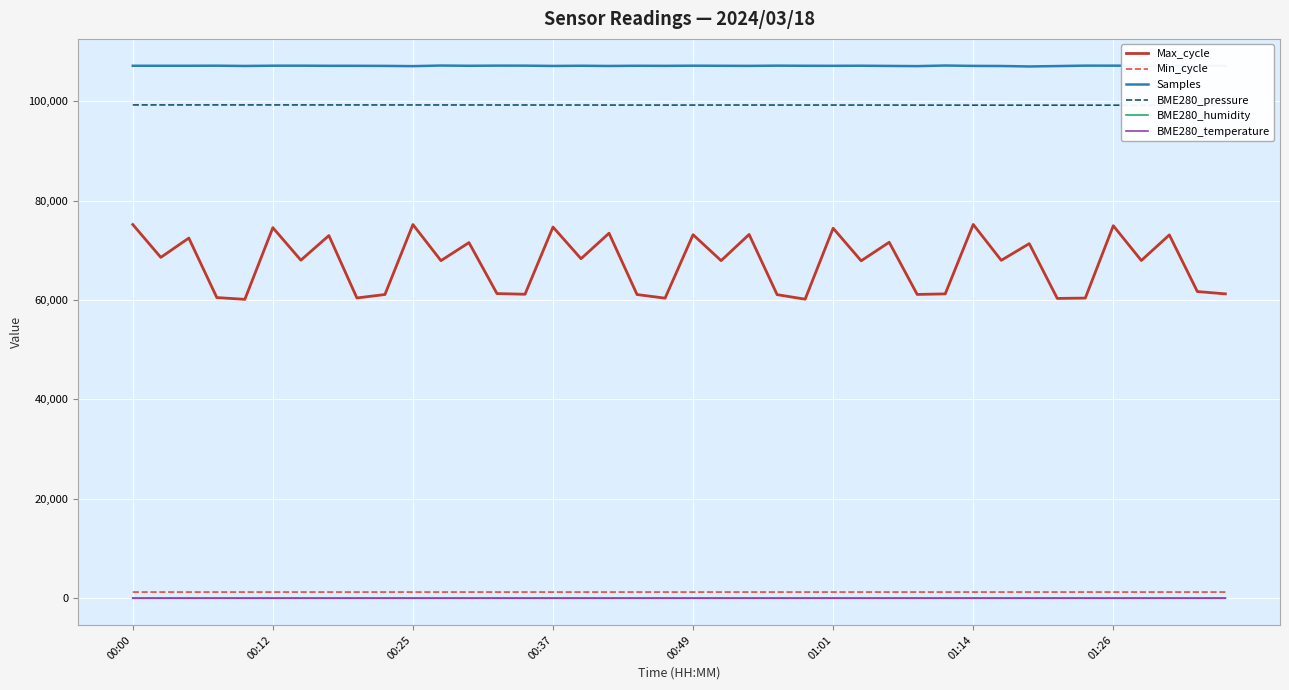

Which series has the largest range (max minus min)?

Max_cycle